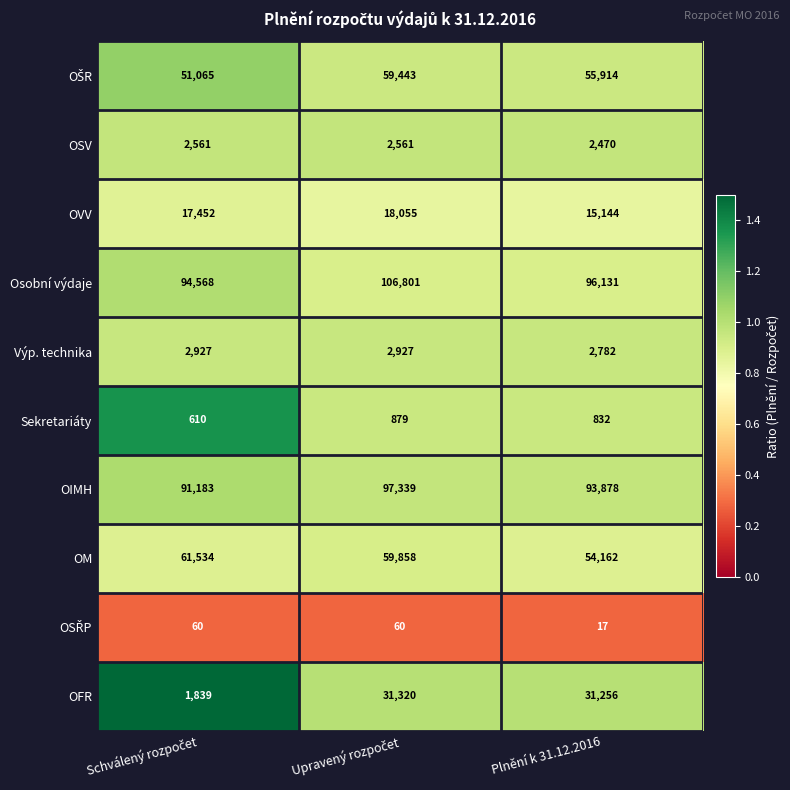

The OIMH series shows 93878 at Plnění k 31.12.2016. True or false?

True